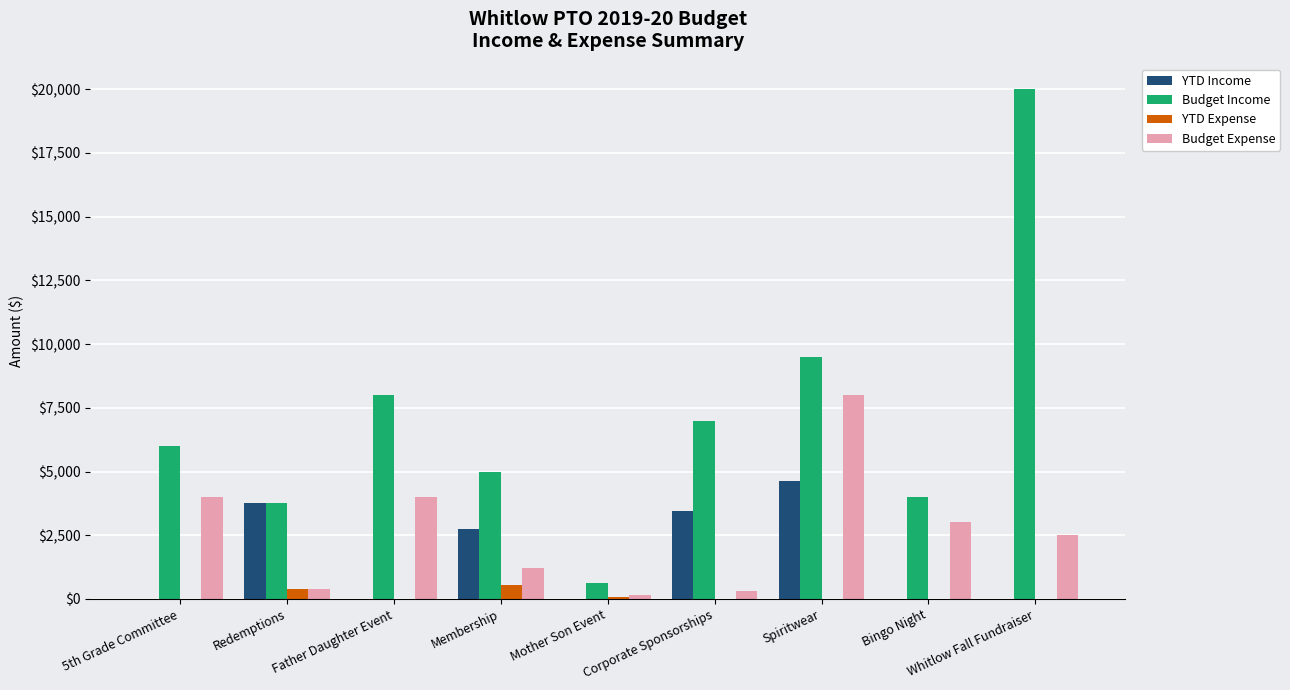

Which series has the largest total across all categories?

Budget Income